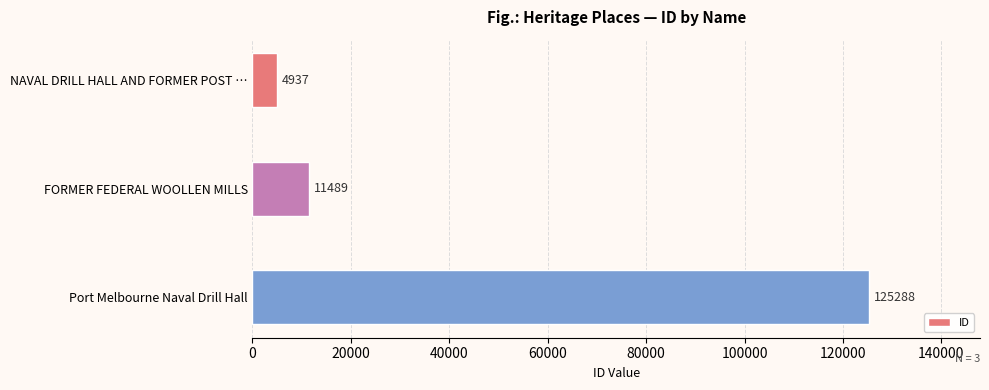

Read the value at NAVAL DRILL HALL AND FORMER POST …, to the nearest 50.

4950